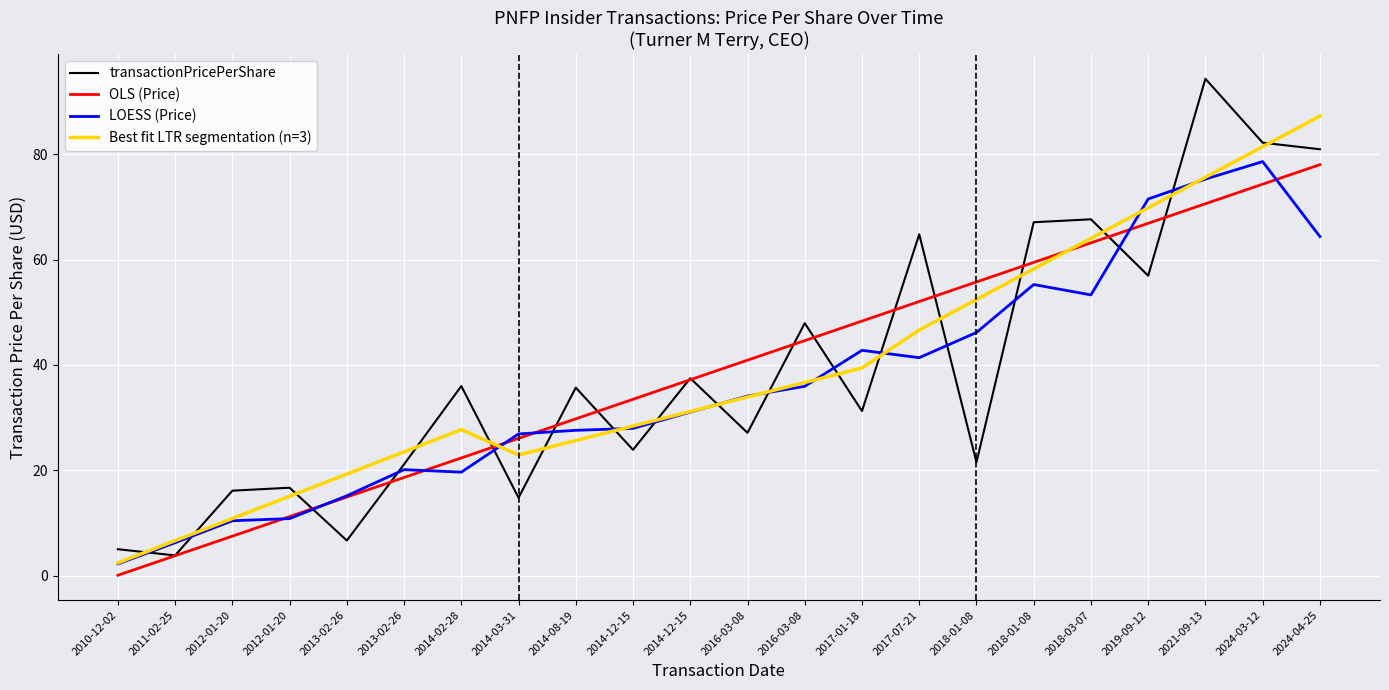

How many lines are shown in the chart?

4